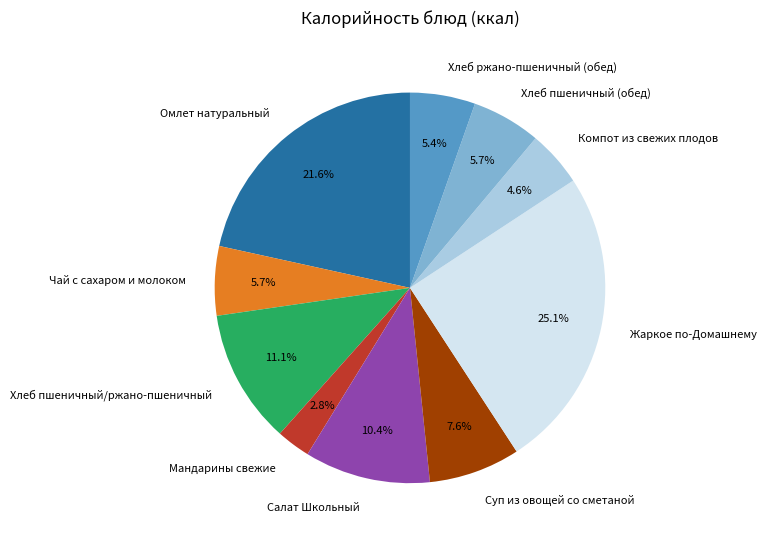

What portion of the pie excludes Чай с сахаром и молоком?

94.3%